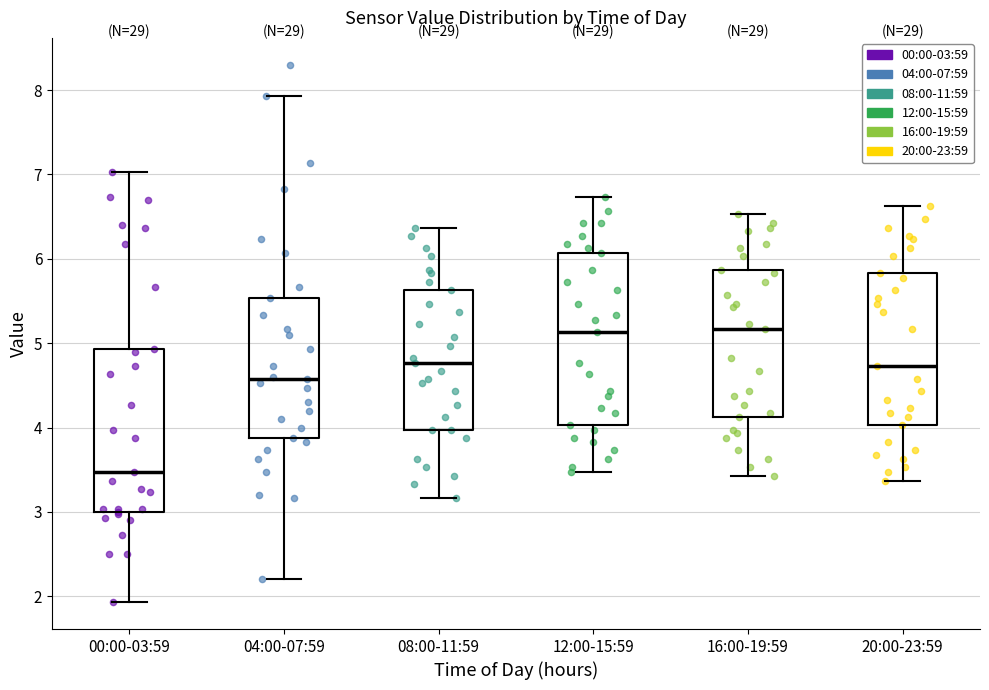

Reading left to right, transcribe this box plot: for each box, give where its median line is, the range the box spans, and where its two whiskers end, as read against the y-axis. The values are not printed on the chart, so give them approximately, as read against the axis.

00:00-03:59: median 3.5, box 3.0 to 4.9, whiskers 1.9 to 7.0
04:00-07:59: median 4.6, box 3.9 to 5.5, whiskers 2.2 to 7.9
08:00-11:59: median 4.8, box 4.0 to 5.6, whiskers 3.2 to 6.4
12:00-15:59: median 5.1, box 4.0 to 6.1, whiskers 3.5 to 6.7
16:00-19:59: median 5.2, box 4.1 to 5.9, whiskers 3.4 to 6.5
20:00-23:59: median 4.7, box 4.0 to 5.8, whiskers 3.4 to 6.6